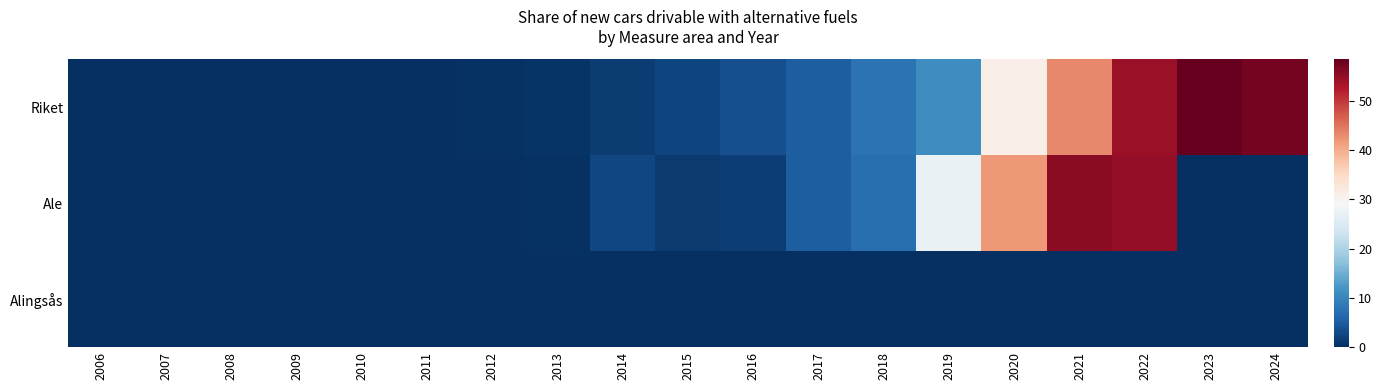

List the series in order of their peak value, lowest first.

Alingsås, Ale, Riket